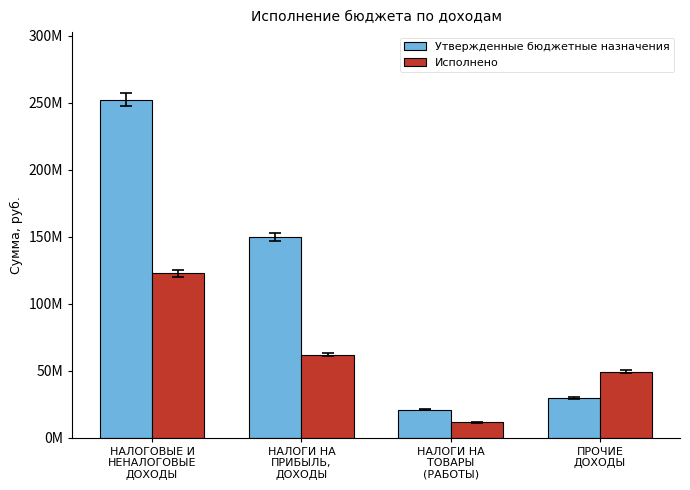

Does the chart contain any negative values?

No